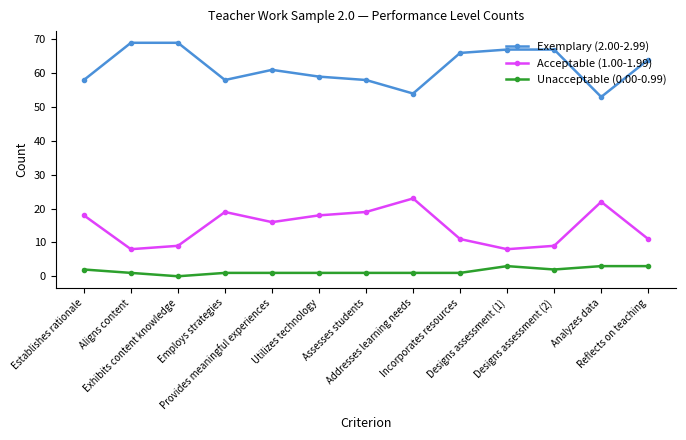

Rank the series by their average value, from lowest to highest.

Unacceptable (0.00-0.99), Acceptable (1.00-1.99), Exemplary (2.00-2.99)